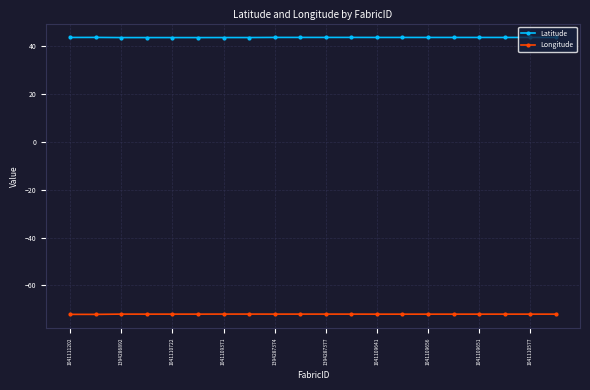

True or false: Longitude and Latitude intersect in this chart.

False